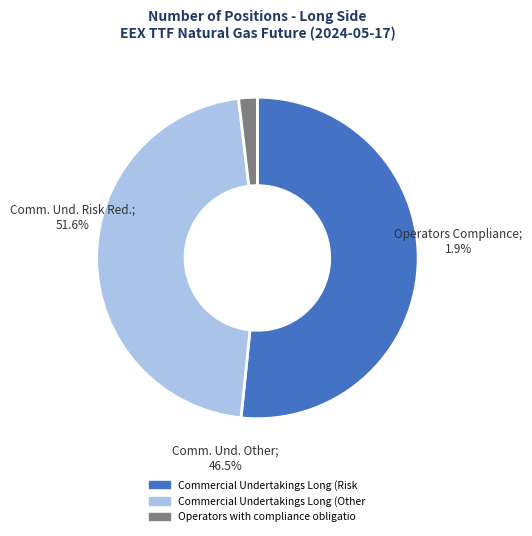

What is the largest slice in the pie chart?

Commercial Undertakings Long (Risk Reducing)